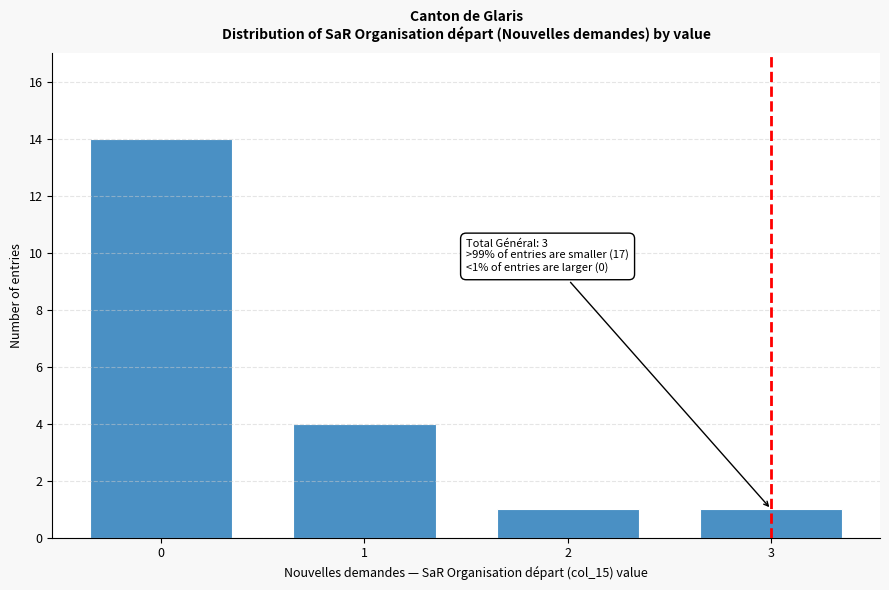

Reading left to right, what are all the values shown in this chart?

14	4	1	1